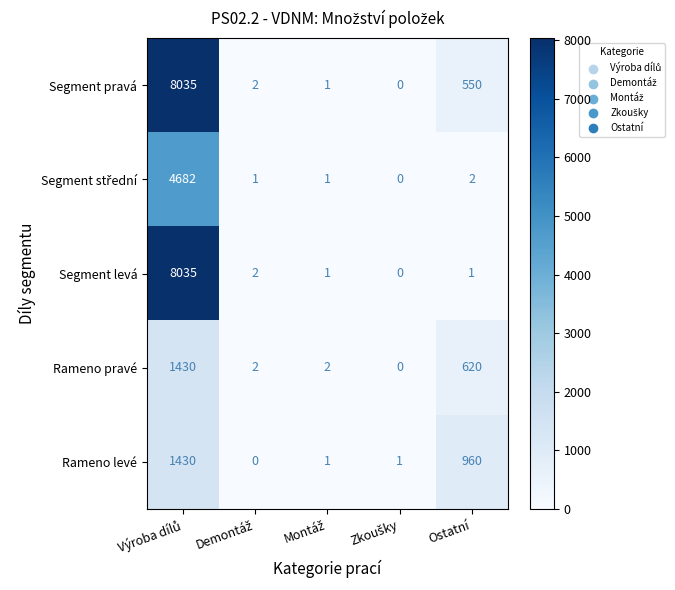

The value of Rameno levé at Ostatní is 254. True or false?

False